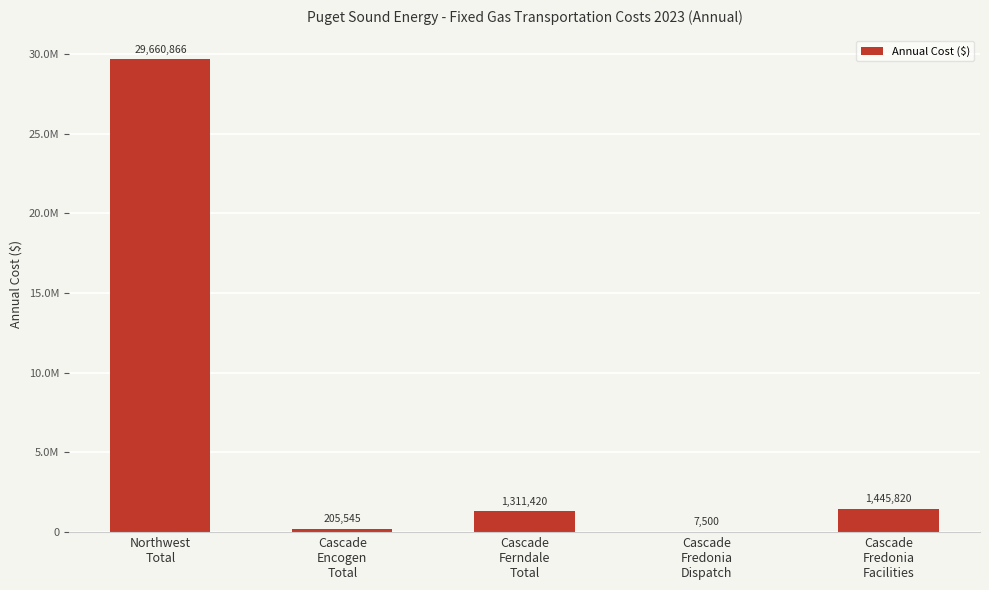

How many data points are less than 1311419?

2